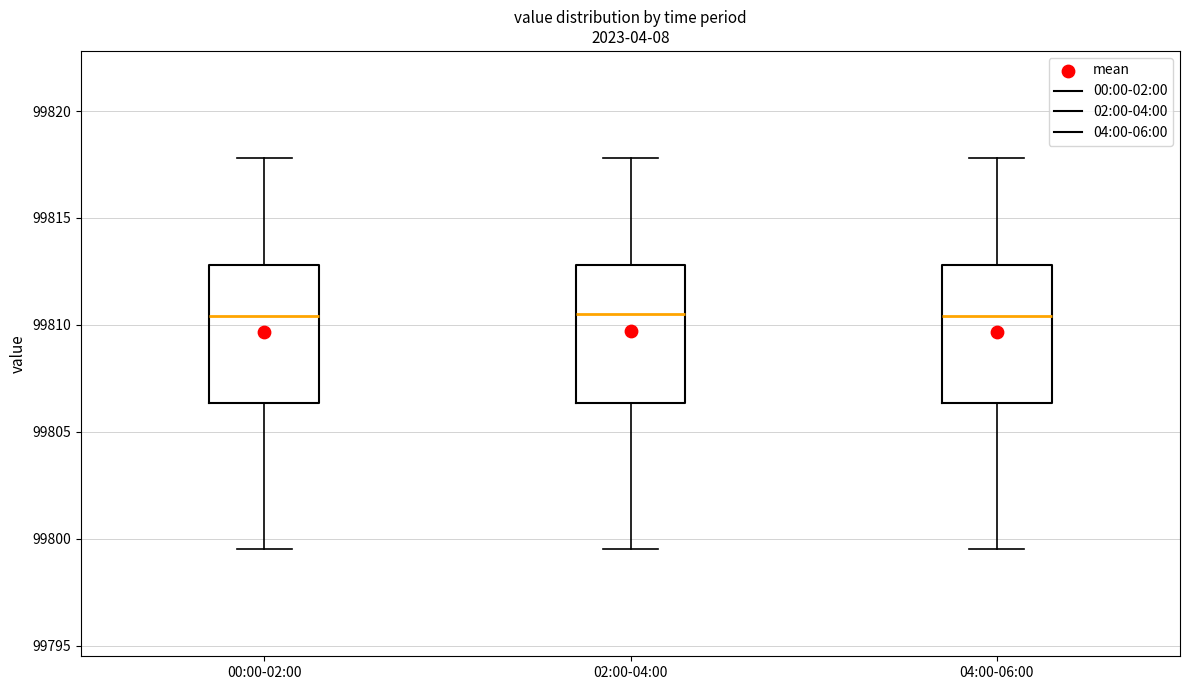

Reading left to right, transcribe this box plot: for each box, give where its median line is, the range the box spans, and where its two whiskers end, as read against the y-axis. The values are not printed on the chart, so give them approximately, as read against the axis.

00:00-02:00: median 99810.5, box 99806.5 to 99813.0, whiskers 99799.5 to 99818.0
02:00-04:00: median 99810.5, box 99806.5 to 99813.0, whiskers 99799.5 to 99818.0
04:00-06:00: median 99810.5, box 99806.5 to 99813.0, whiskers 99799.5 to 99818.0